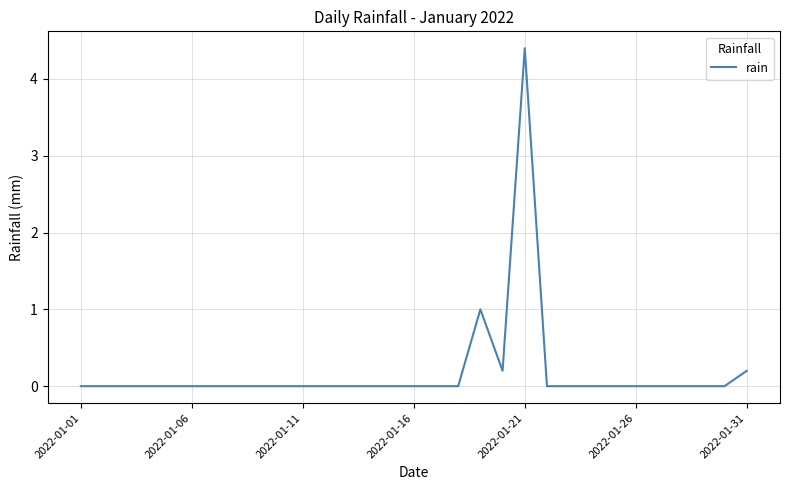

What is the difference between the maximum and minimum values?

4.4